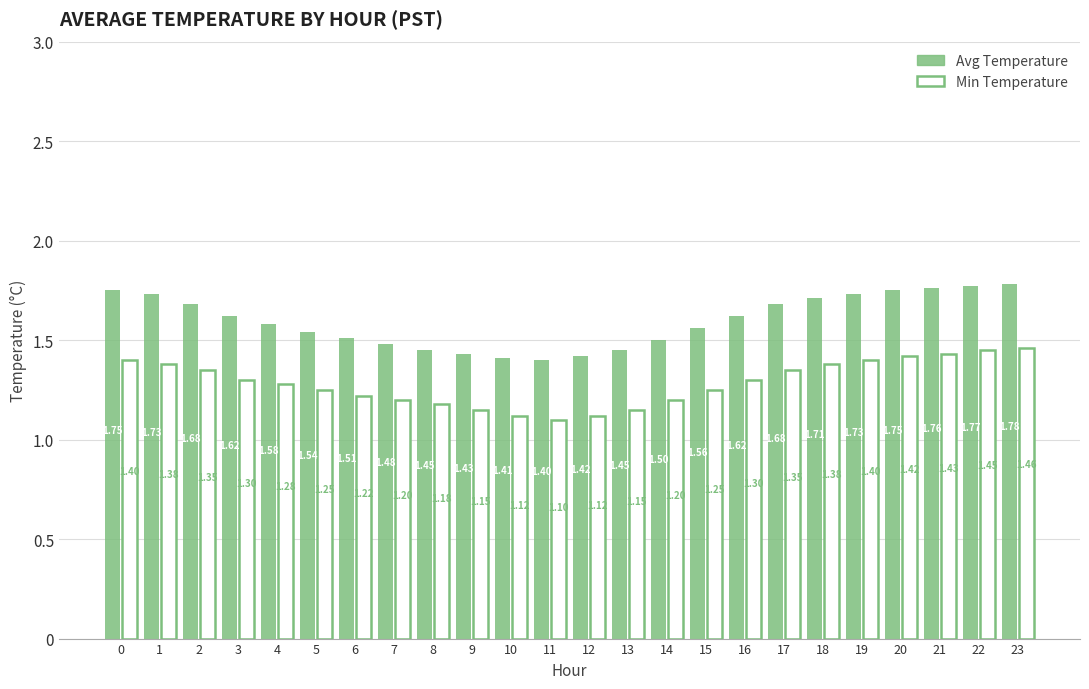

Rank the series by their maximum value, from highest to lowest.

Avg Temperature, Min Temperature